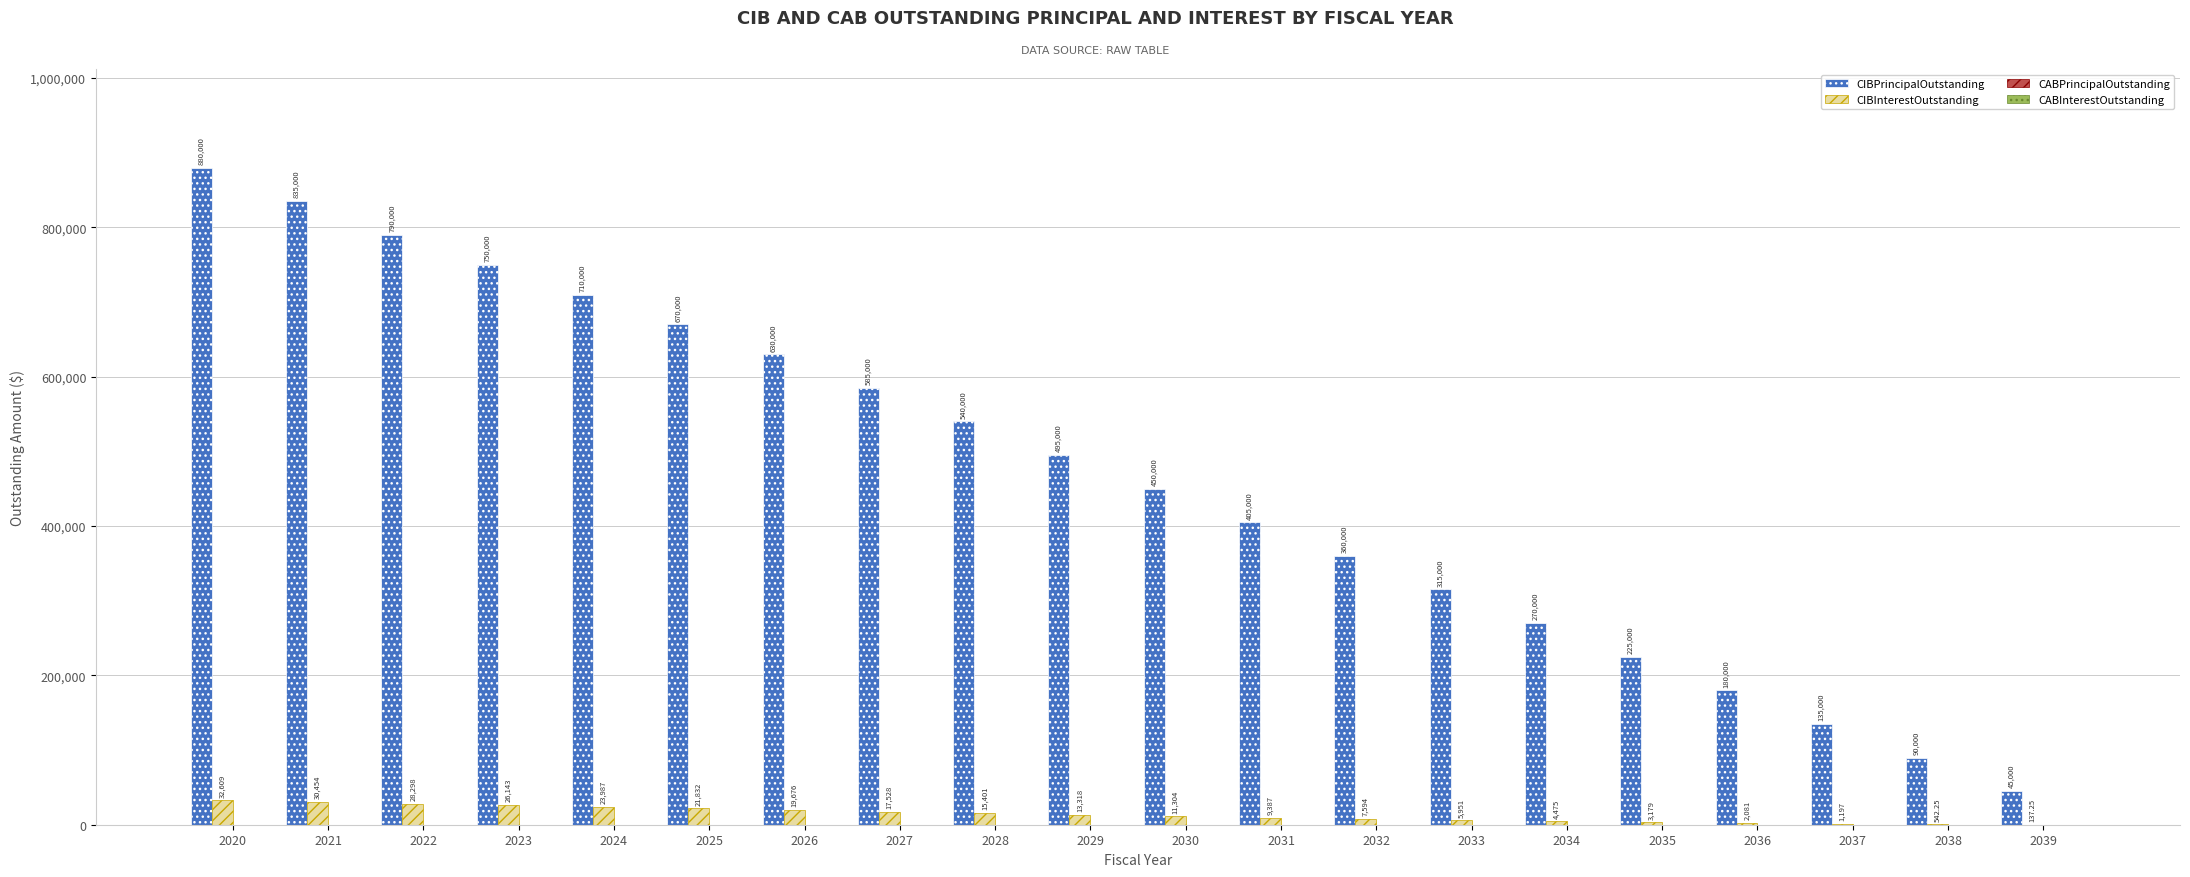

Between 2027 and 2039, which series saw the biggest shift?

CIBPrincipalOutstanding